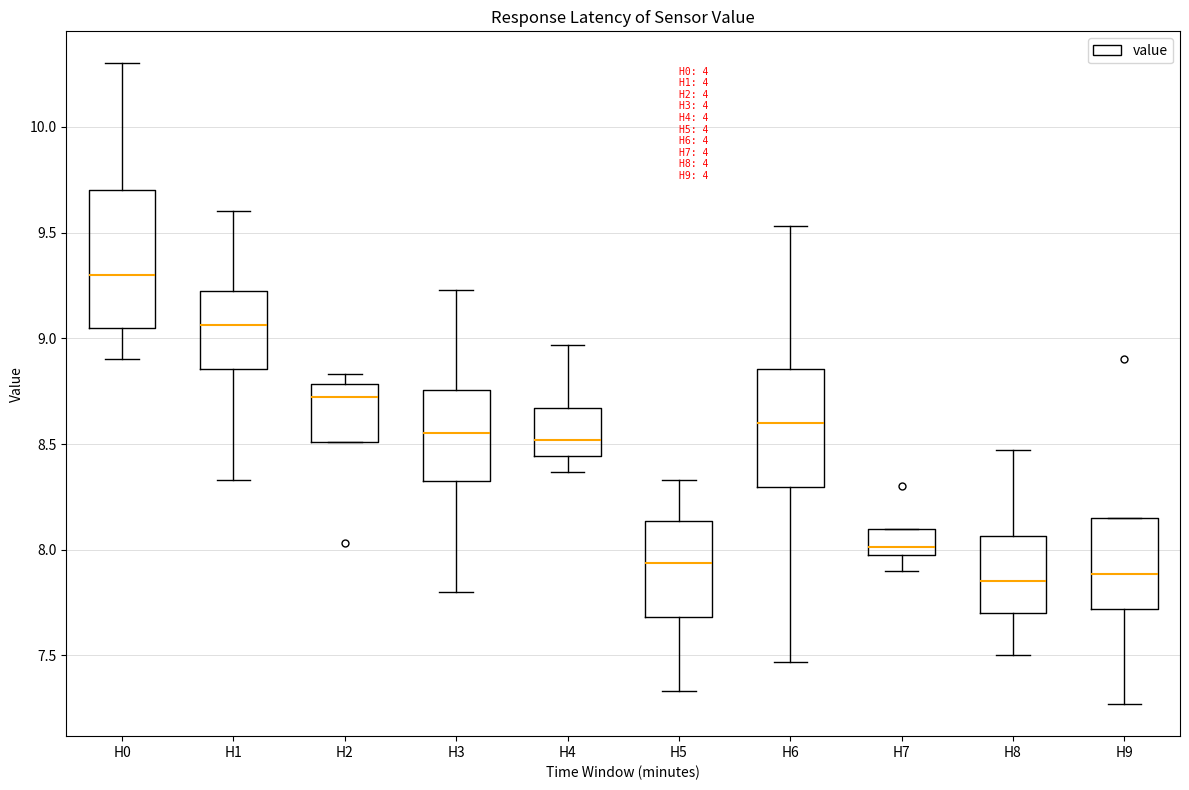

Where is the lower edge of the box for H6 on the y-axis? The values are not printed on the chart, so give them approximately, as read against the axis.

8.30